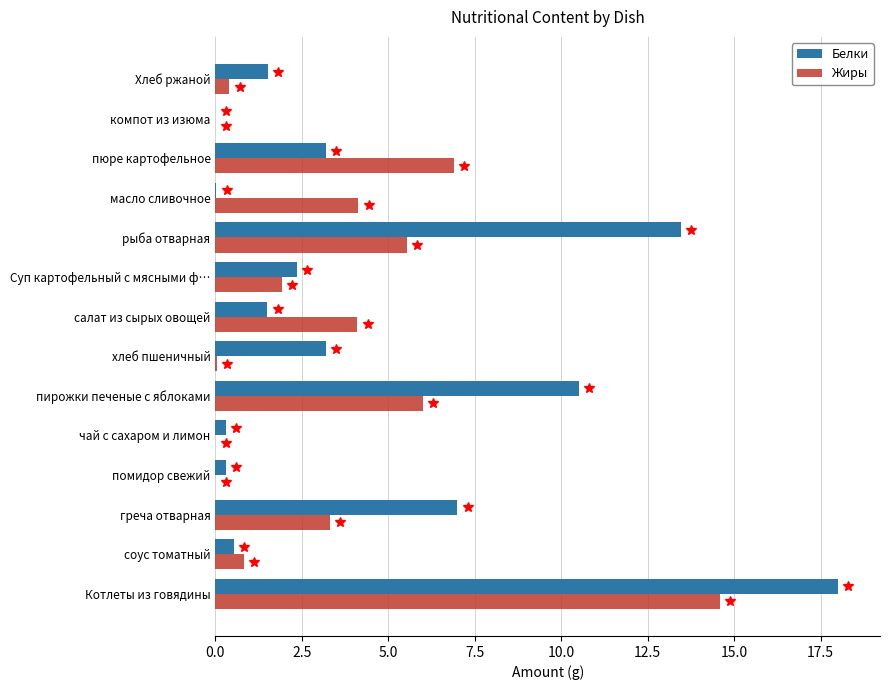

Which series has the largest total across all categories?

Белки